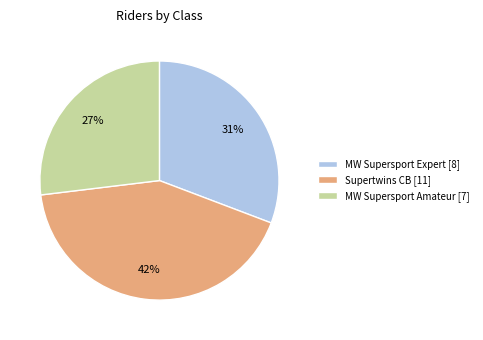

Which category has the smallest portion of the pie?

MW Supersport Amateur [7]